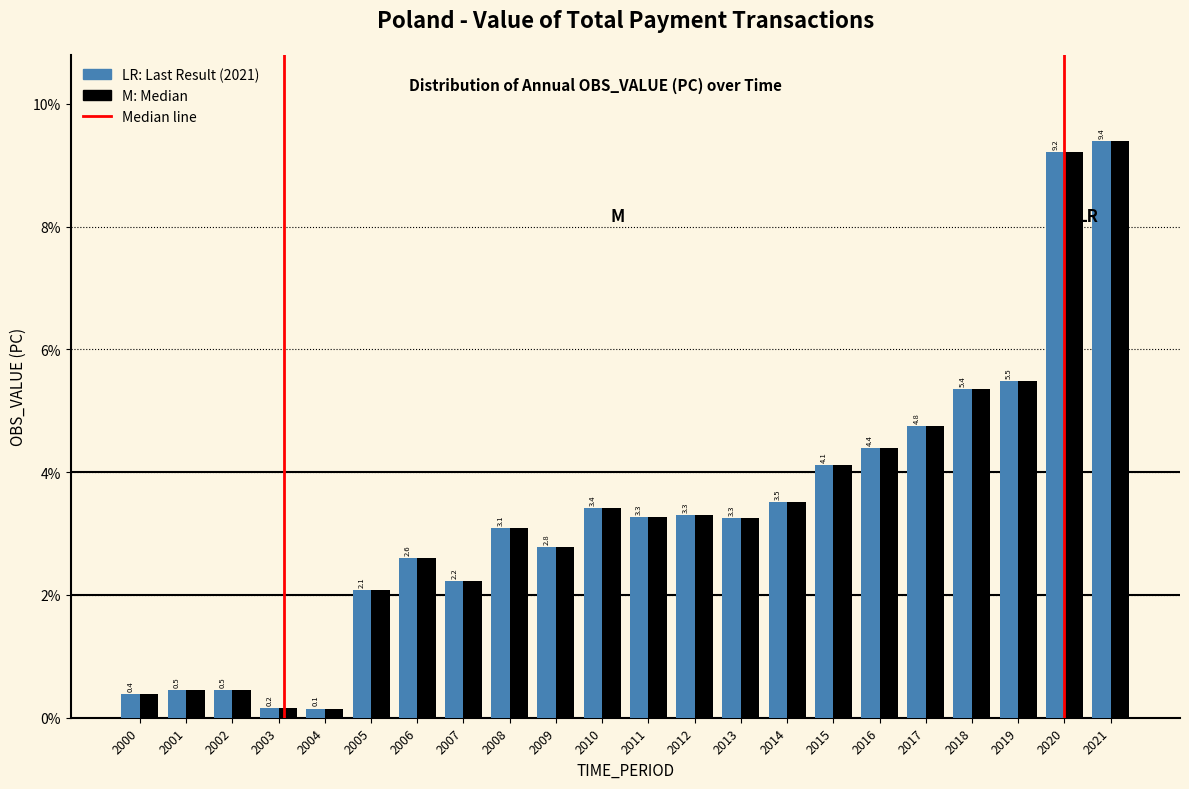

At which category is the sum across all series the highest?

2021